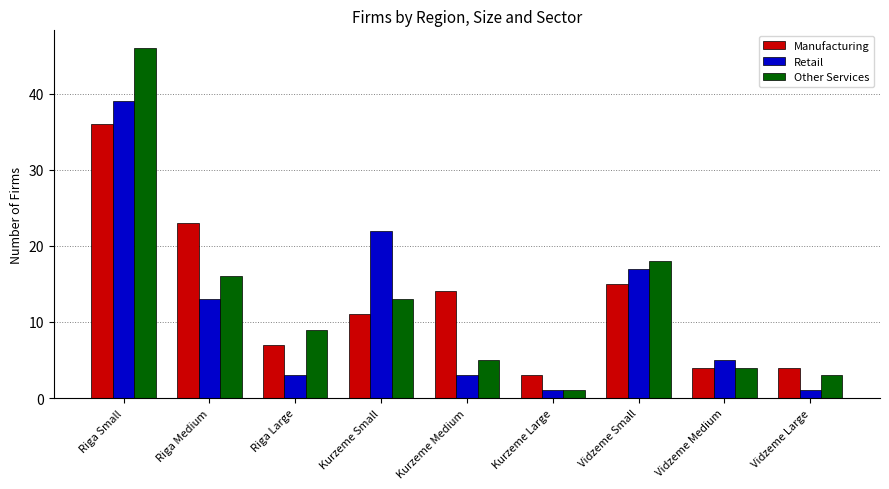

Rank the series by their maximum value, from highest to lowest.

Other Services, Retail, Manufacturing